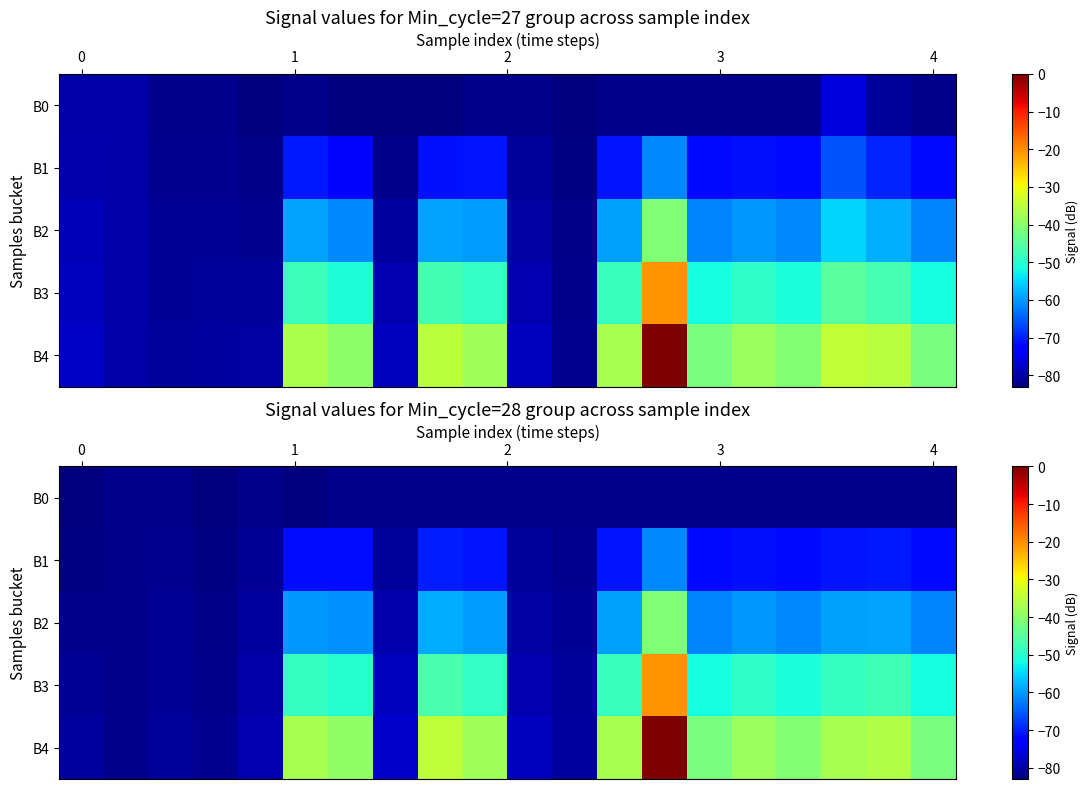

What is the total value across all series at 18?

-295.2